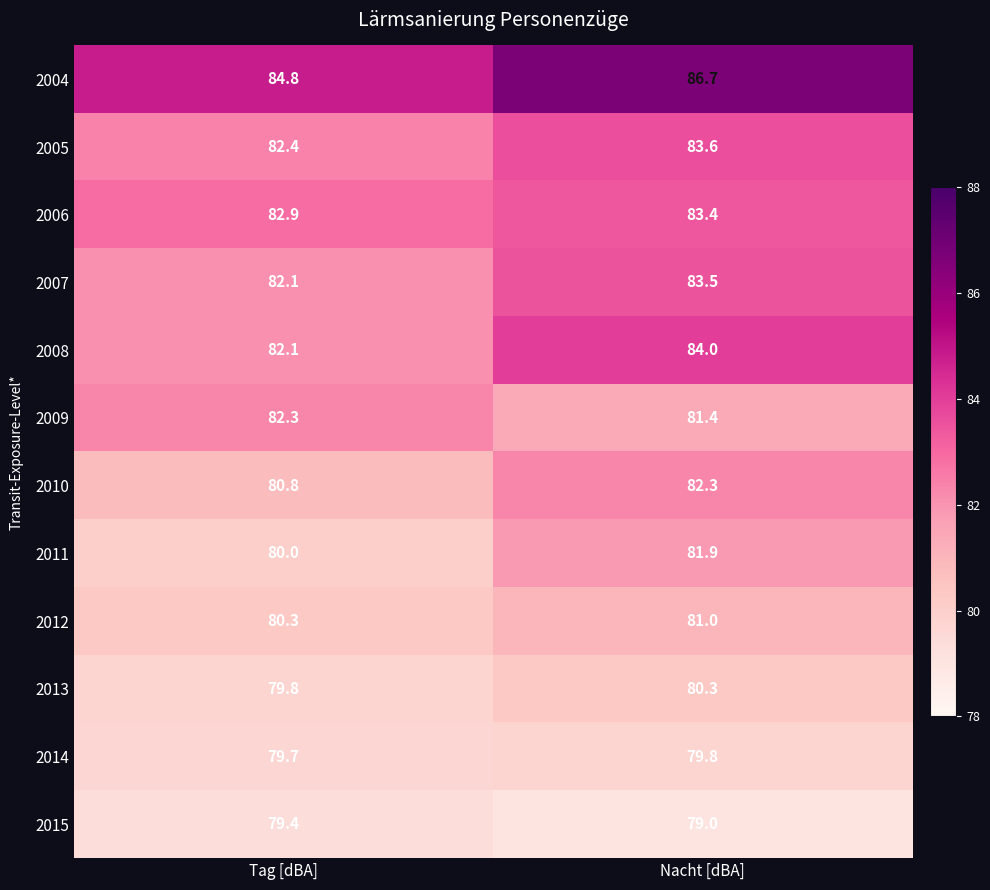

Where is 2012 nearest to the value 80?

Tag [dBA]